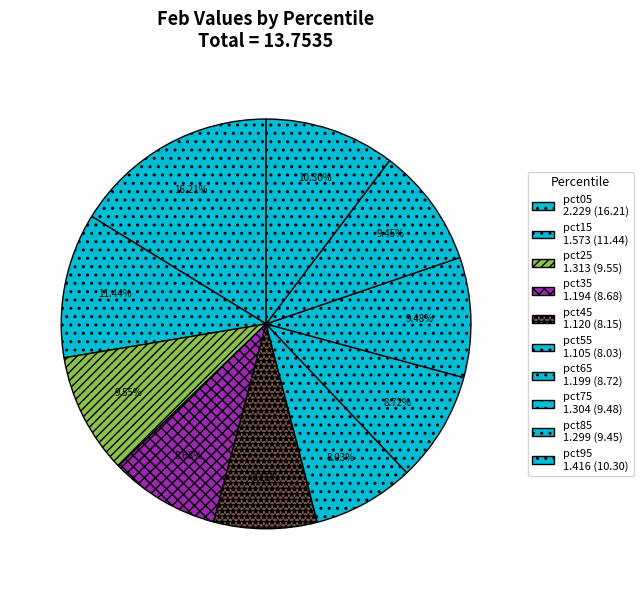

How many segments does this pie chart have?

10